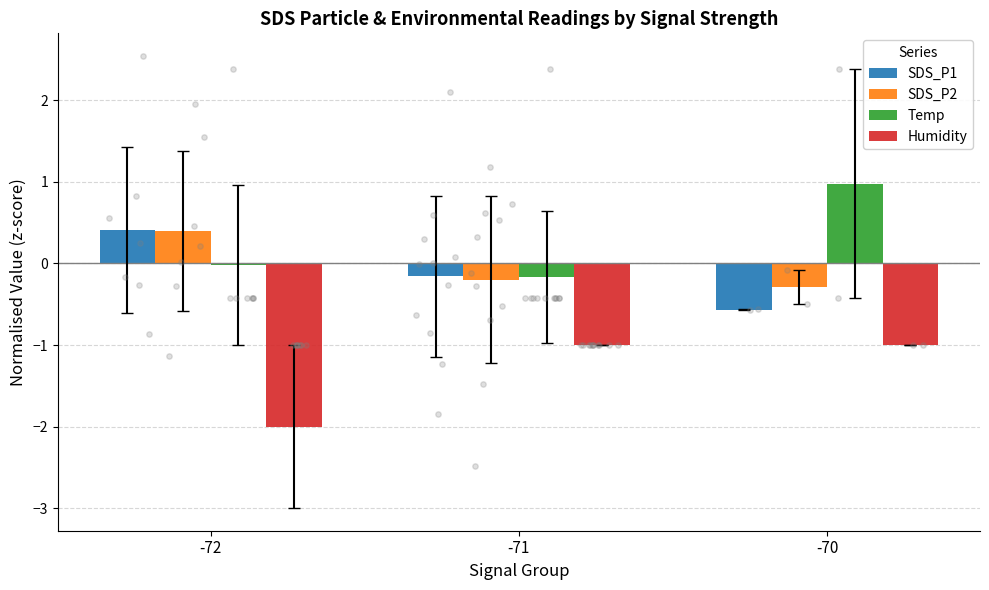

Which series has the largest total across all categories?

Temp